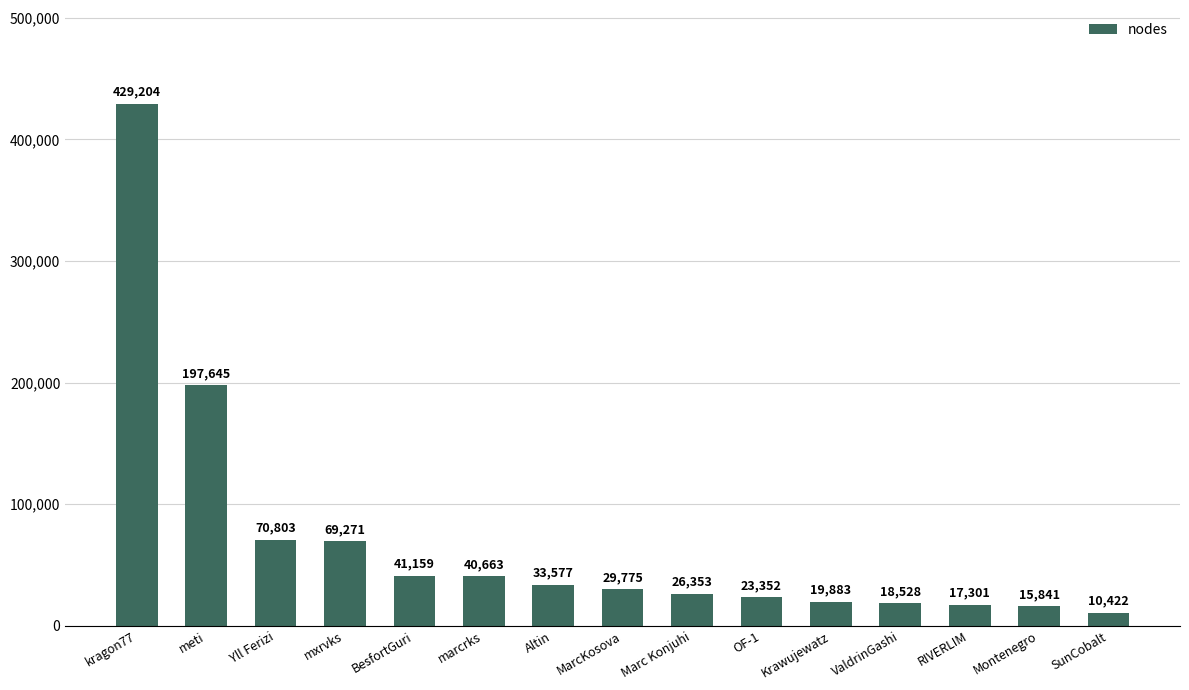

Reading right to left, transcribe all the data shown in this chart.

SunCobalt=10422	Montenegro=15841	RIVERLIM=17301	ValdrinGashi=18528	Krawujewatz=19883	OF-1=23352	Marc Konjuhi=26353	MarcKosova=29775	Altin=33577	marcrks=40663	BesfortGuri=41159	mxrvks=69271	Yll Ferizi=70803	meti=197645	kragon77=429204